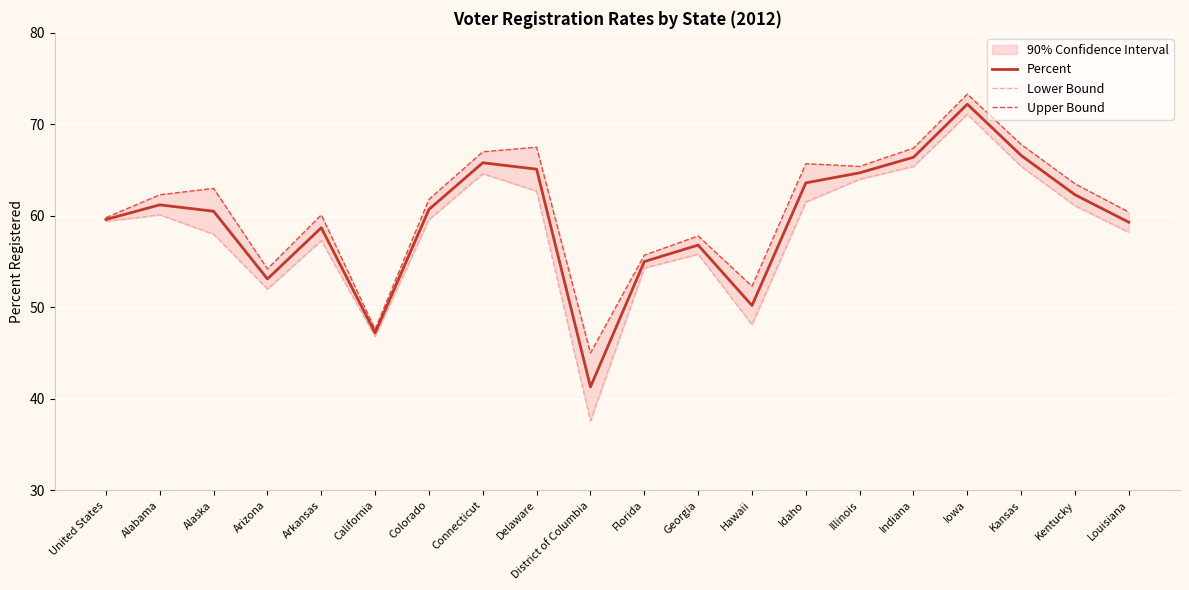

Reading left to right, what are all the values shown in this chart?

Percent: United States=59.6	Alabama=61.2	Alaska=60.5	Arizona=53.1	Arkansas=58.7	California=47.2	Colorado=60.7	Connecticut=65.8	Delaware=65.1	District of Columbia=41.3	Florida=55.0	Georgia=56.8	Hawaii=50.2	Idaho=63.6	Illinois=64.7	Indiana=66.4	Iowa=72.2	Kansas=66.6	Kentucky=62.3	Louisiana=59.3
Lower Bound: United States=59.4	Alabama=60.1	Alaska=58.0	Arizona=52.0	Arkansas=57.3	California=46.8	Colorado=59.6	Connecticut=64.6	Delaware=62.7	District of Columbia=37.6	Florida=54.3	Georgia=55.8	Hawaii=48.1	Idaho=61.5	Illinois=64.0	Indiana=65.4	Iowa=71.1	Kansas=65.4	Kentucky=61.1	Louisiana=58.2
Upper Bound: United States=59.8	Alabama=62.3	Alaska=63.0	Arizona=54.2	Arkansas=60.1	California=47.6	Colorado=61.8	Connecticut=67.0	Delaware=67.5	District of Columbia=45.0	Florida=55.7	Georgia=57.8	Hawaii=52.3	Idaho=65.7	Illinois=65.4	Indiana=67.4	Iowa=73.3	Kansas=67.8	Kentucky=63.5	Louisiana=60.4